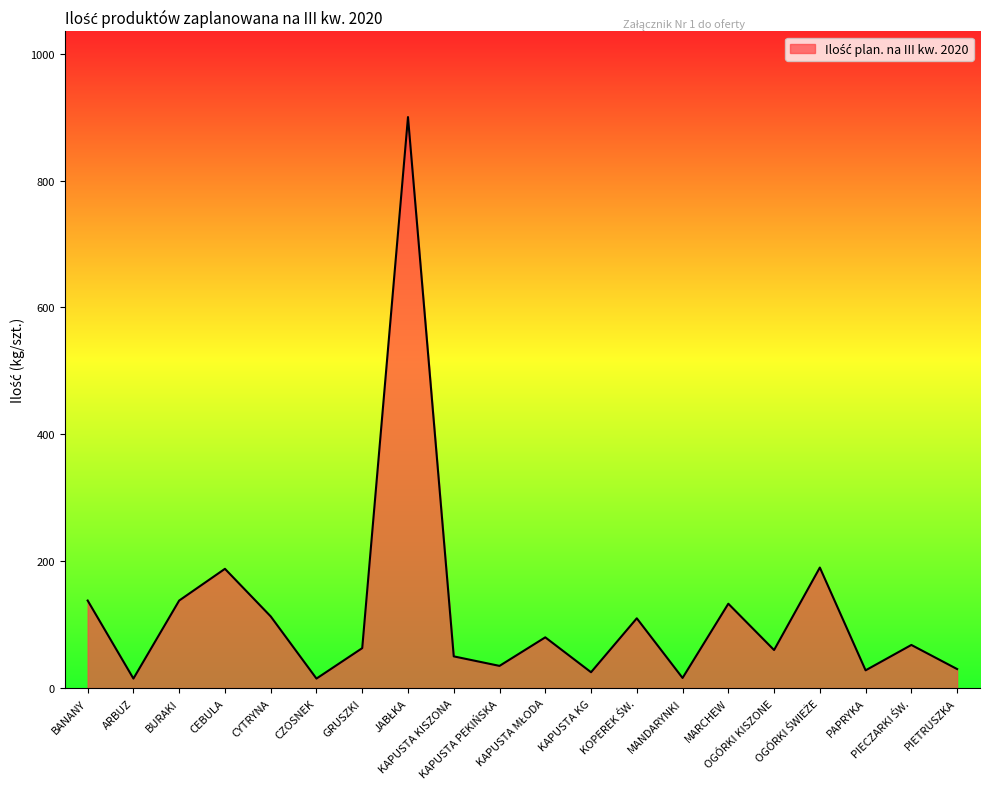

What is the change in value from CYTRYNA to GRUSZKI?

-50